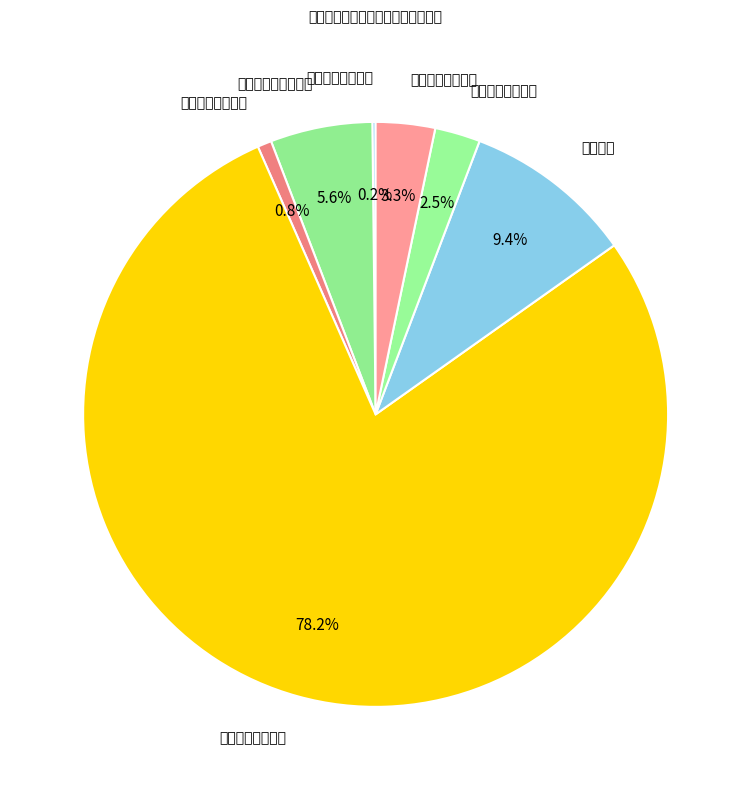

The 公共卫生 slice represents 9% of the pie. True or false?

True